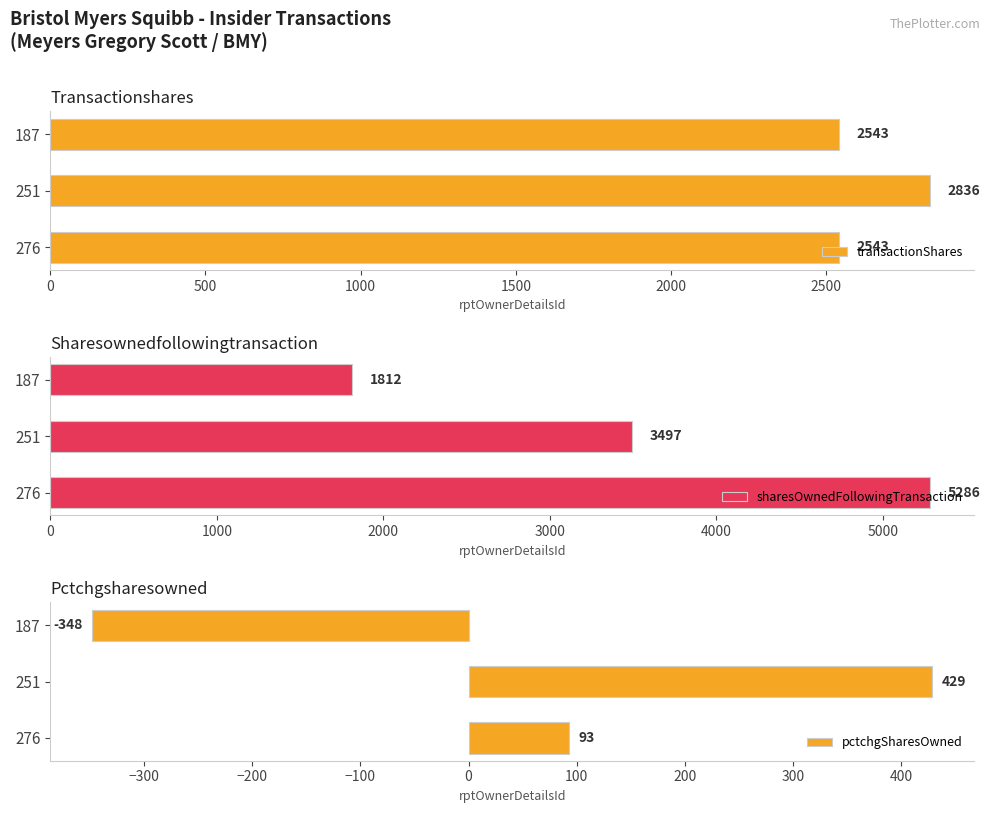

What is the difference between the transactionShares values at 251 and 276?

293